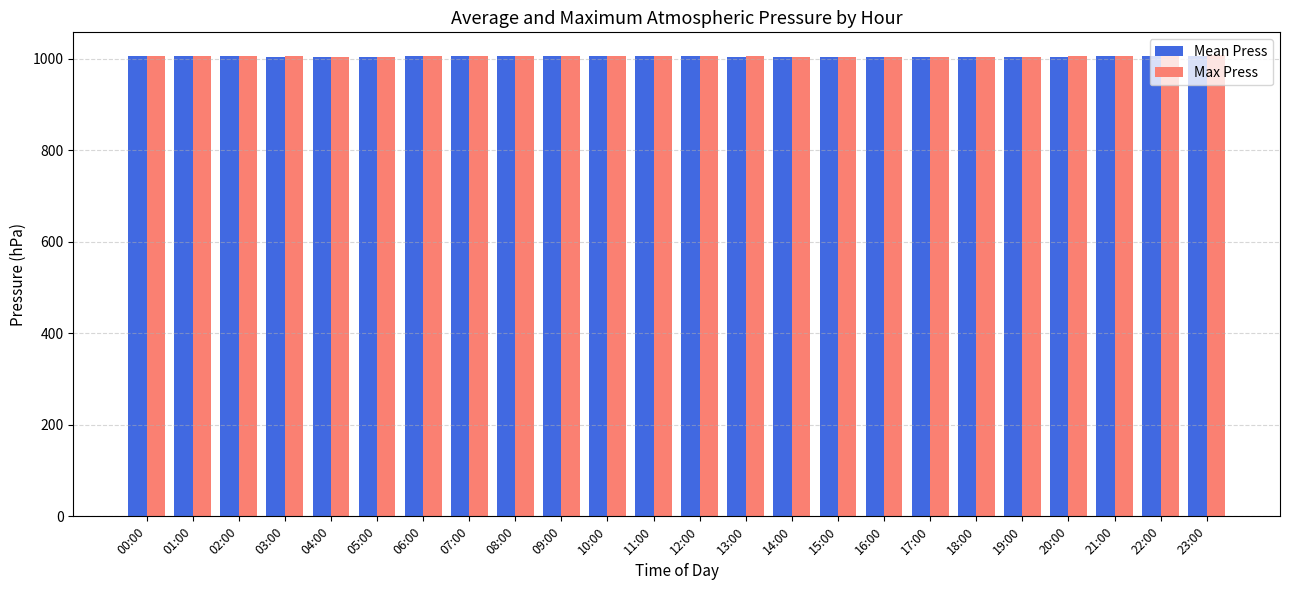

What is the lowest value of the Mean Press series?

1003.5